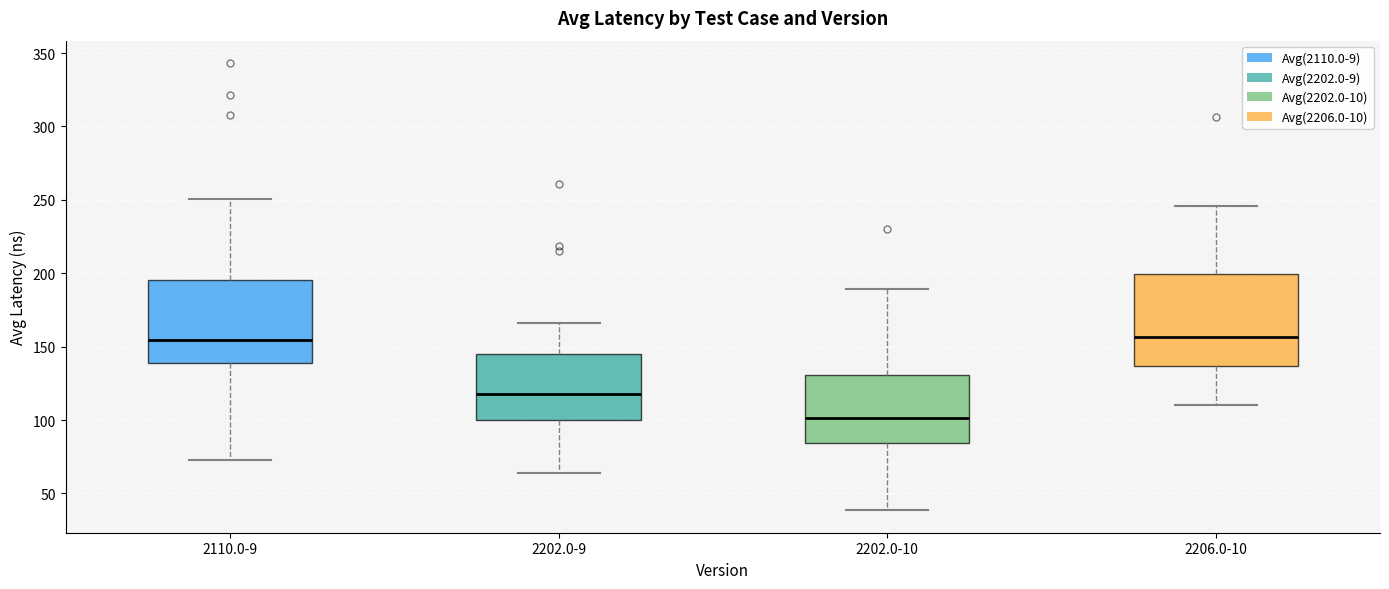

Reading left to right, read every box against the y-axis: the position of its median line, the range the box covers, and the ends of its whiskers. The values are not printed on the chart, so give them approximately, as read against the axis.

2110.0-9: median 155, box 140 to 195, whiskers 75 to 250
2202.0-9: median 120, box 100 to 145, whiskers 65 to 165
2202.0-10: median 100, box 85 to 130, whiskers 40 to 190
2206.0-10: median 155, box 135 to 200, whiskers 110 to 245